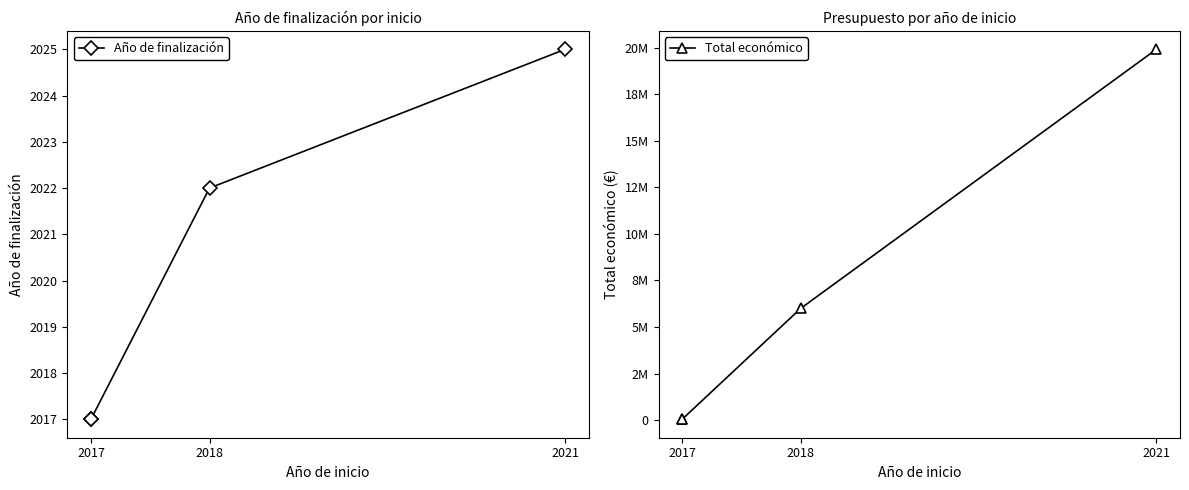

At how many categories does at least one series exceed 4746862?

2